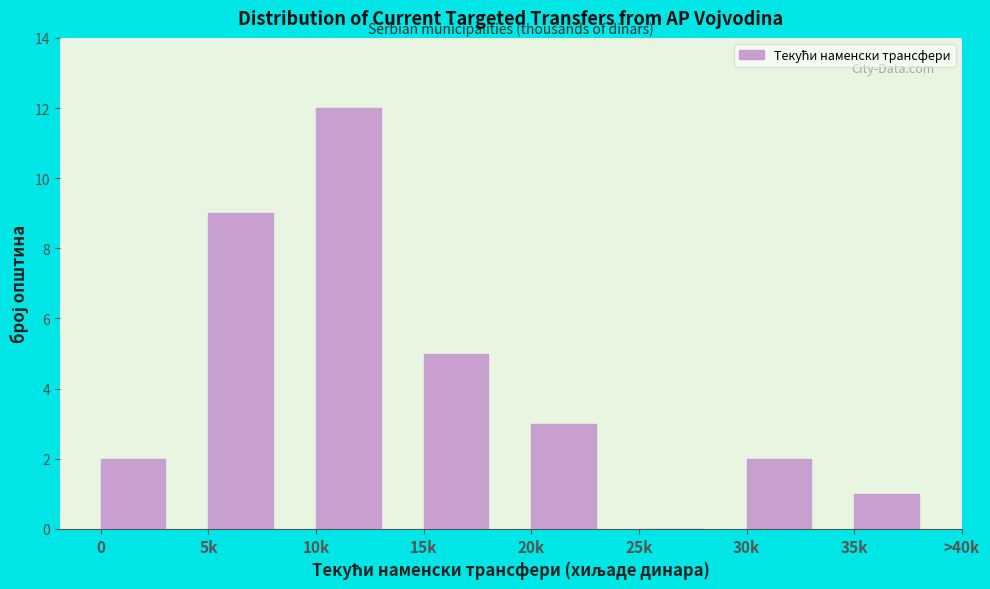

Reading left to right, transcribe all the data shown in this chart.

0=2	5k=9	10k=12	15k=5	20k=3	25k=0	30k=2	35k=1